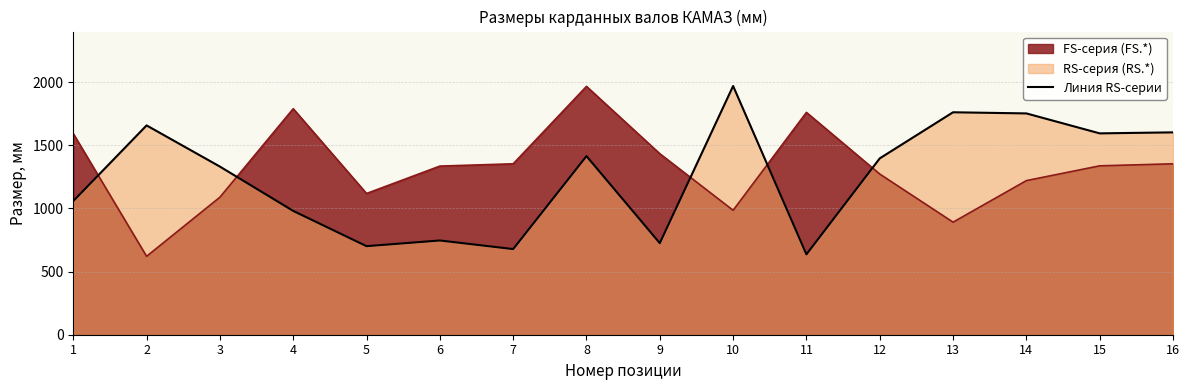

Rank the series at 8 from highest to lowest value.

FS-серия (FS.*), Линия RS-серии